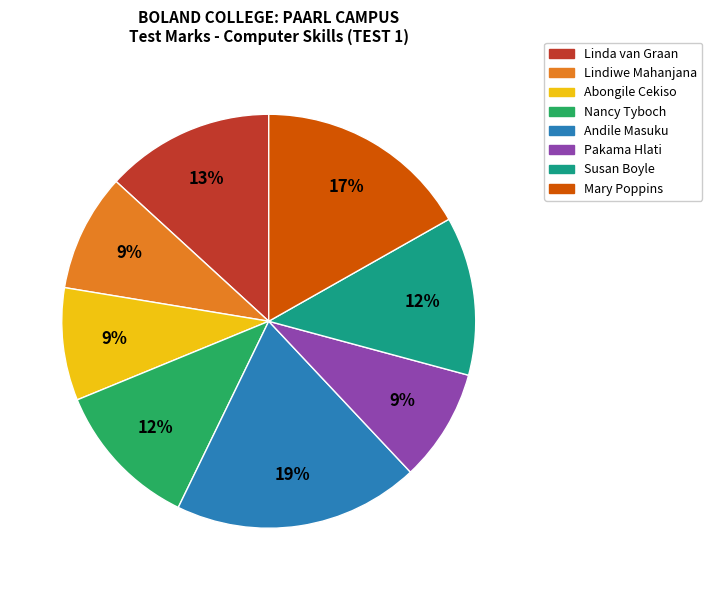

Is there any slice that represents more than half of the pie?

No